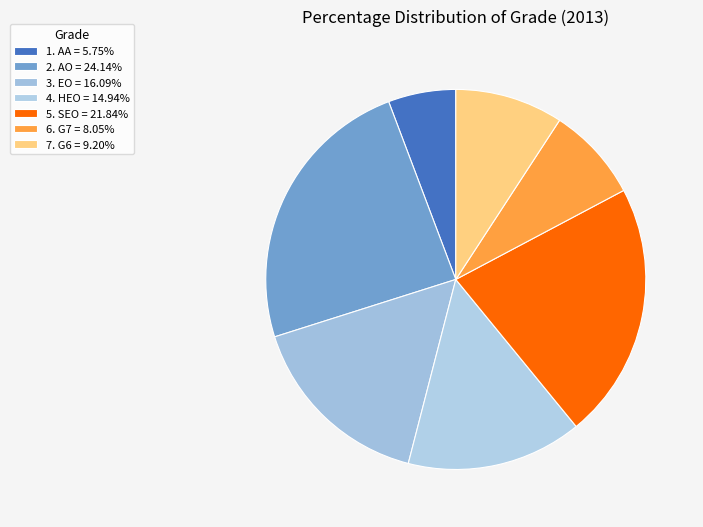

How many segments does this pie chart have?

7